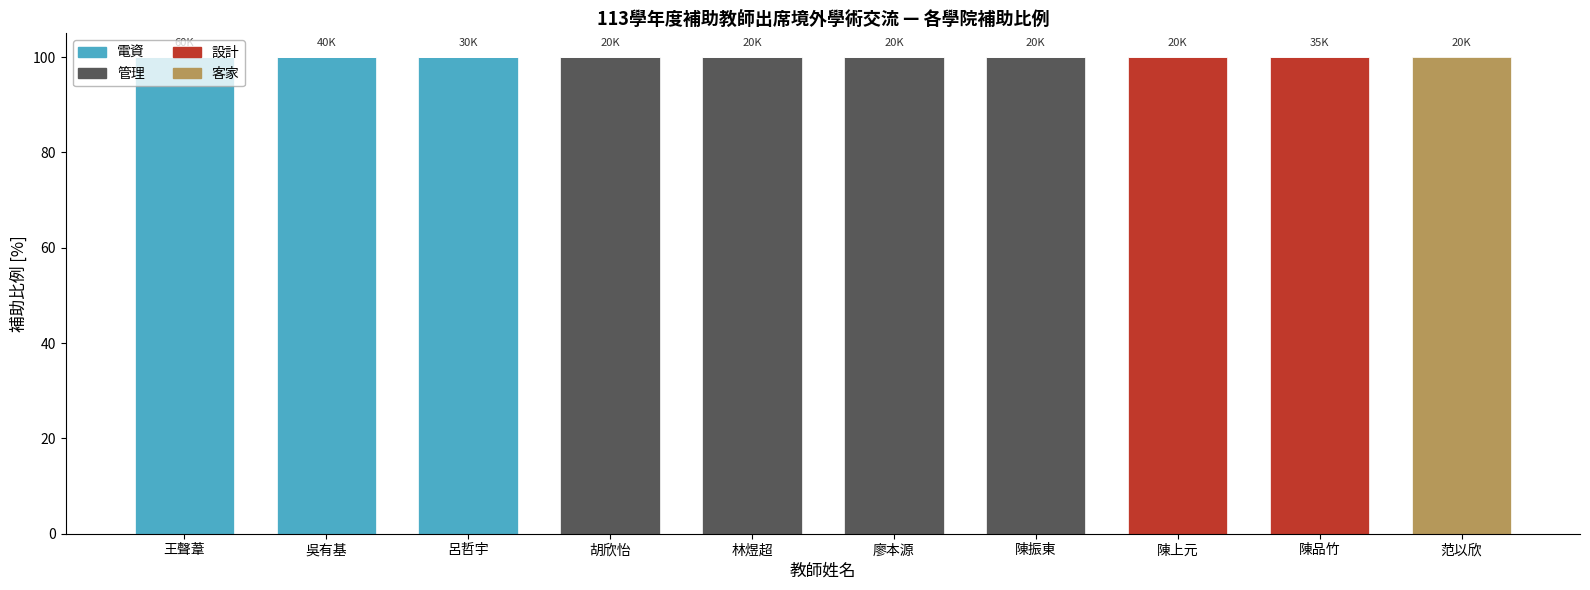

What is the maximum value for 電資?

100